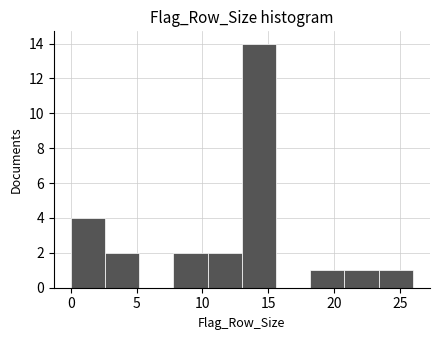

Reading left to right, transcribe this chart: for each bar, give the range it covers on the x-axis and its height. Neither the bar edges nor the heights are printed on the chart, so give them approximately, as read against the axes.

0.0 to 2.6: 4
2.6 to 5.2: 2
5.2 to 7.8: 0
7.8 to 10.4: 2
10.4 to 13.0: 2
13.0 to 15.6: 14
15.6 to 18.2: 0
18.2 to 20.8: 1
20.8 to 23.4: 1
23.4 to 26.0: 1